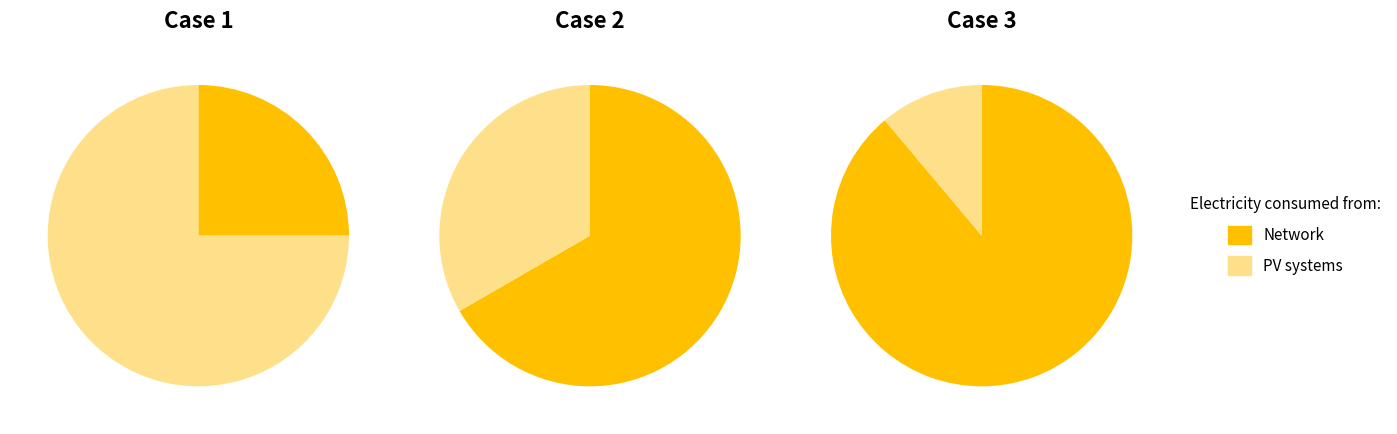

At 0, list the series in order from largest to smallest.

PV systems, Network